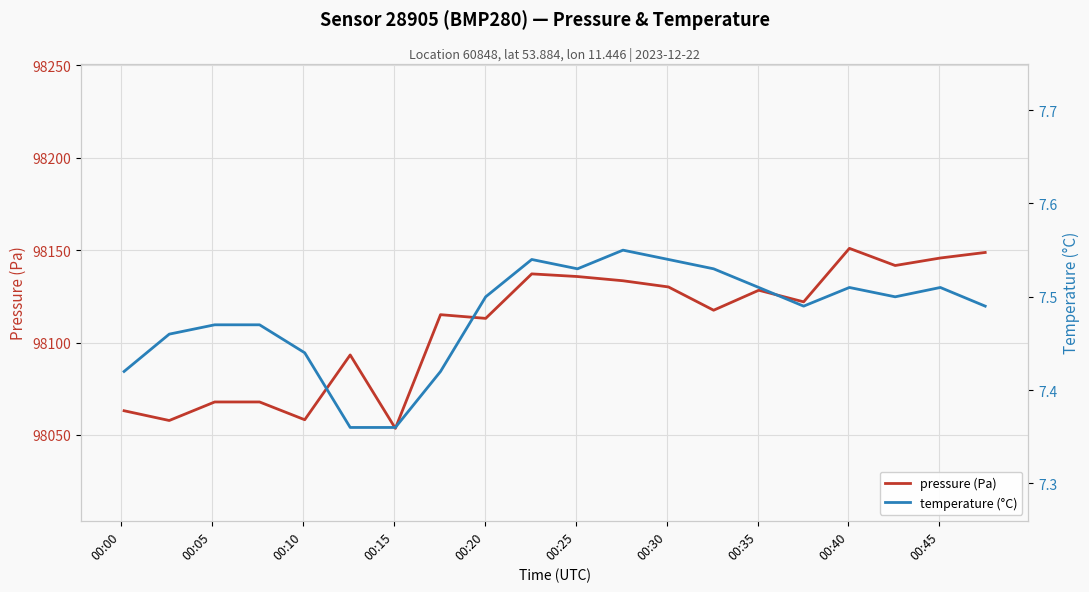

What is the minimum value for pressure (Pa)?

98053.6